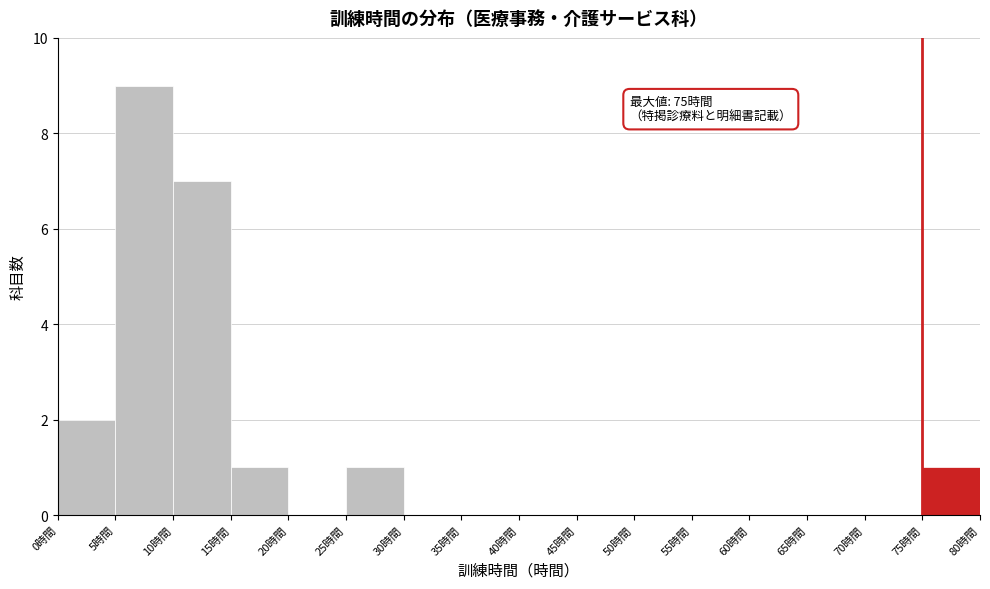

Which range on the x-axis has the tallest bar?

5 to 10